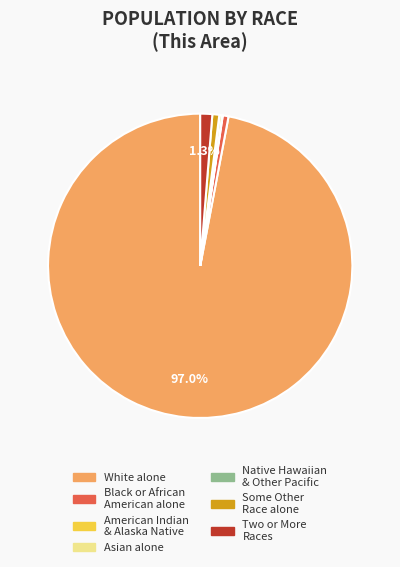

Is there a majority slice in this chart?

Yes